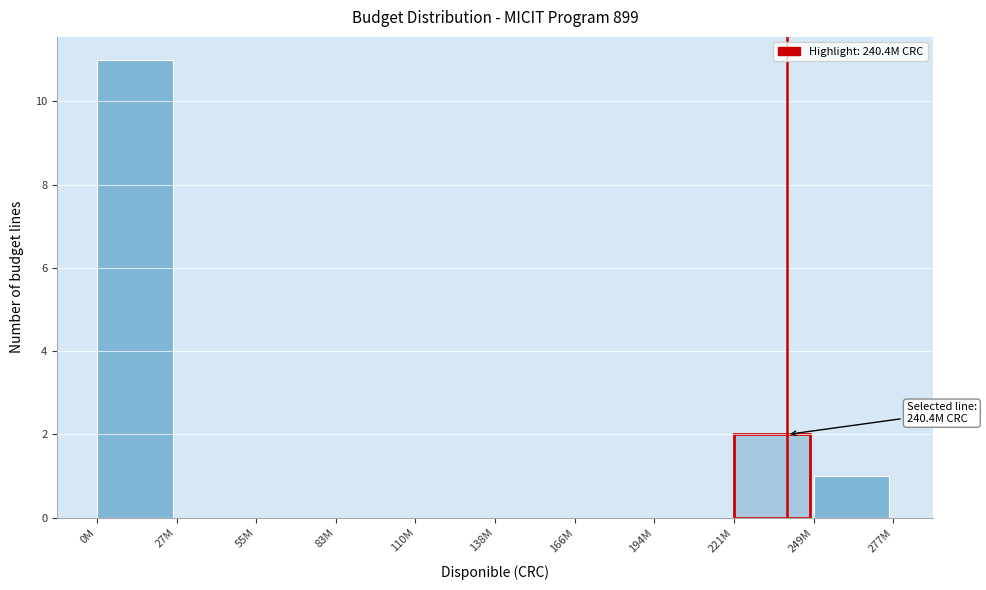

Reading right to left, what are all the values shown in this chart?

249M=1	221M=2	194M=0	166M=0	138M=0	110M=0	83M=0	55M=0	27M=0	0M=11